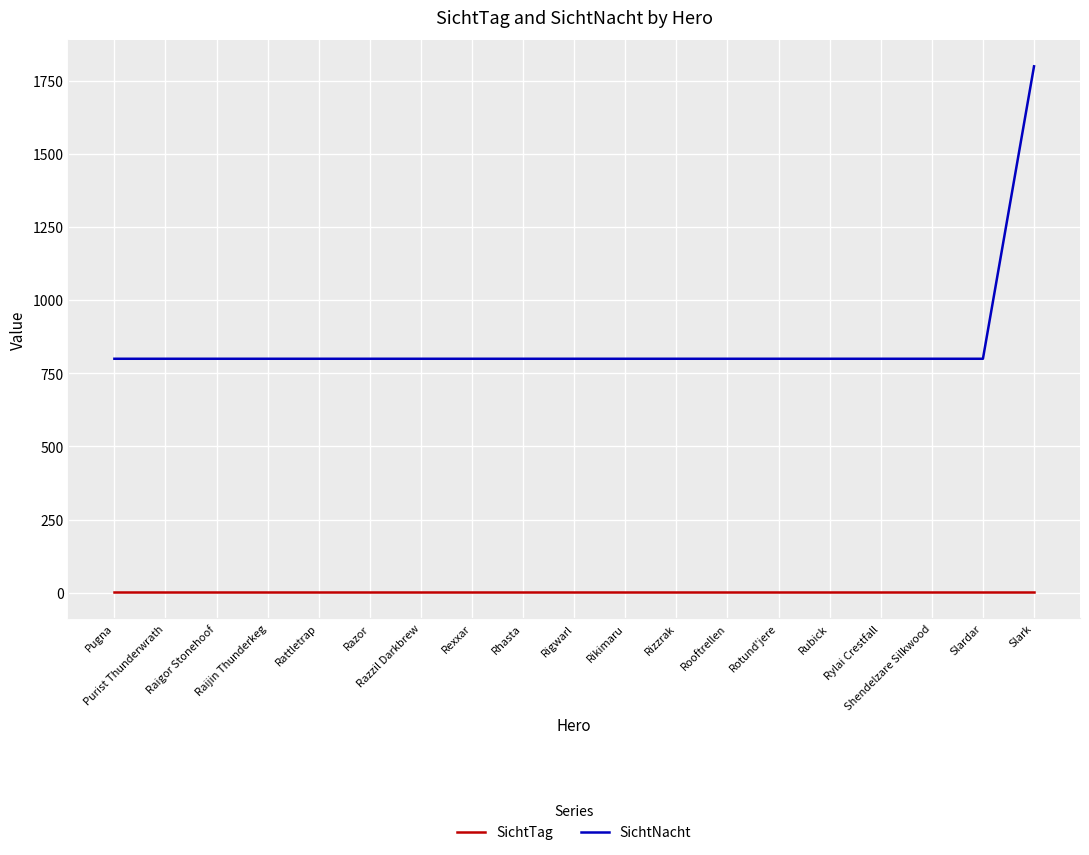

Read the SichtTag value at Purist Thunderwrath.

1.8